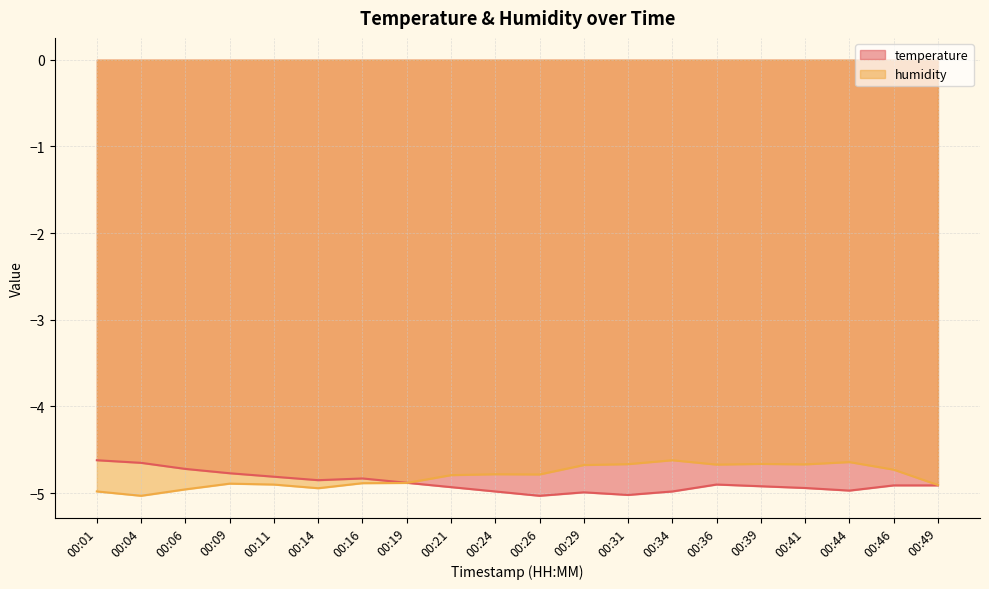

Which series ends up on top after the final intersection of temperature and humidity?

humidity